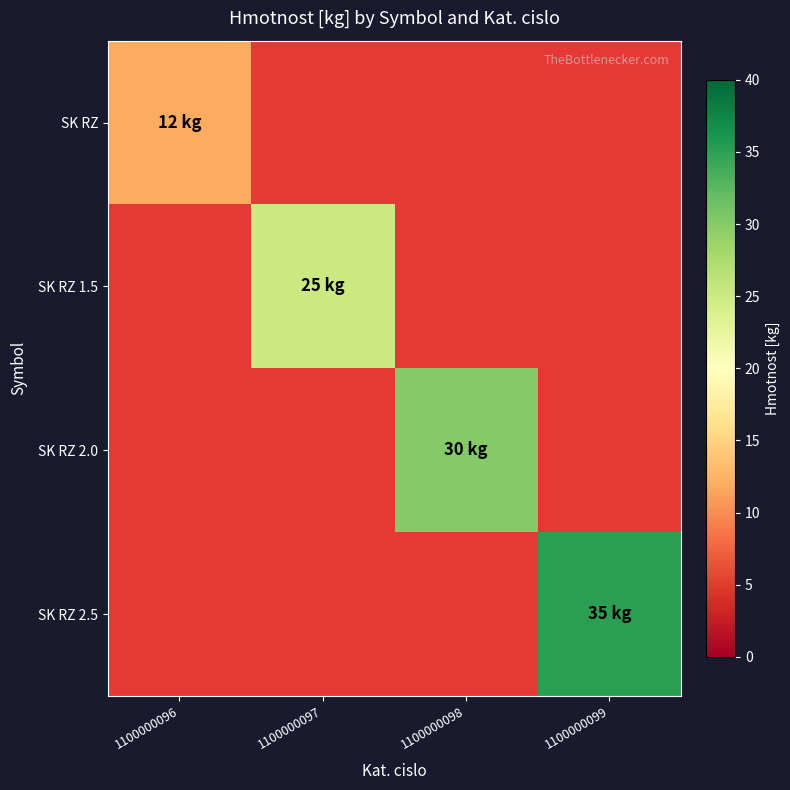

Which category has the lowest value in the SK RZ 2.5 series?

1100000096